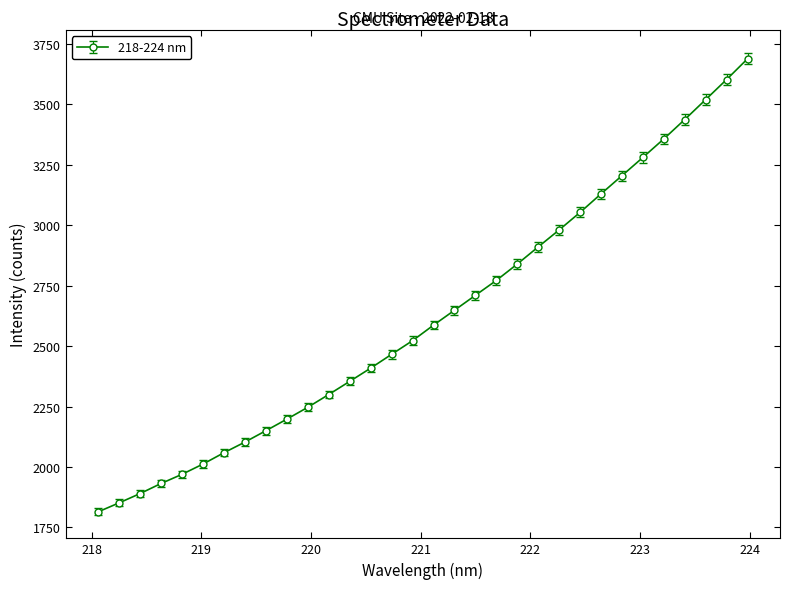

What is the value of the 28th point from the left?

3356.5